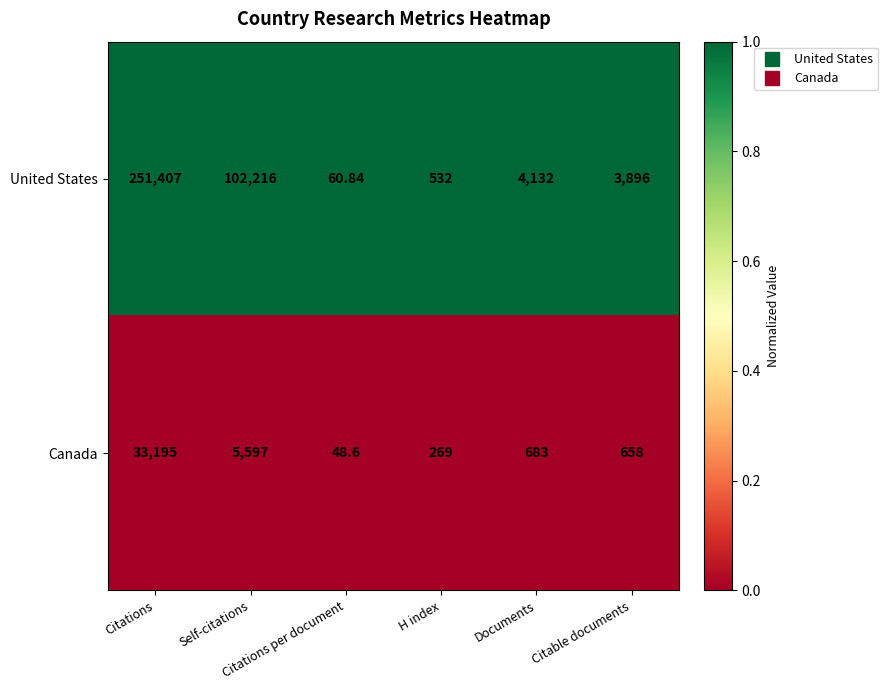

List the series in order of their peak value, highest first.

United States, Canada